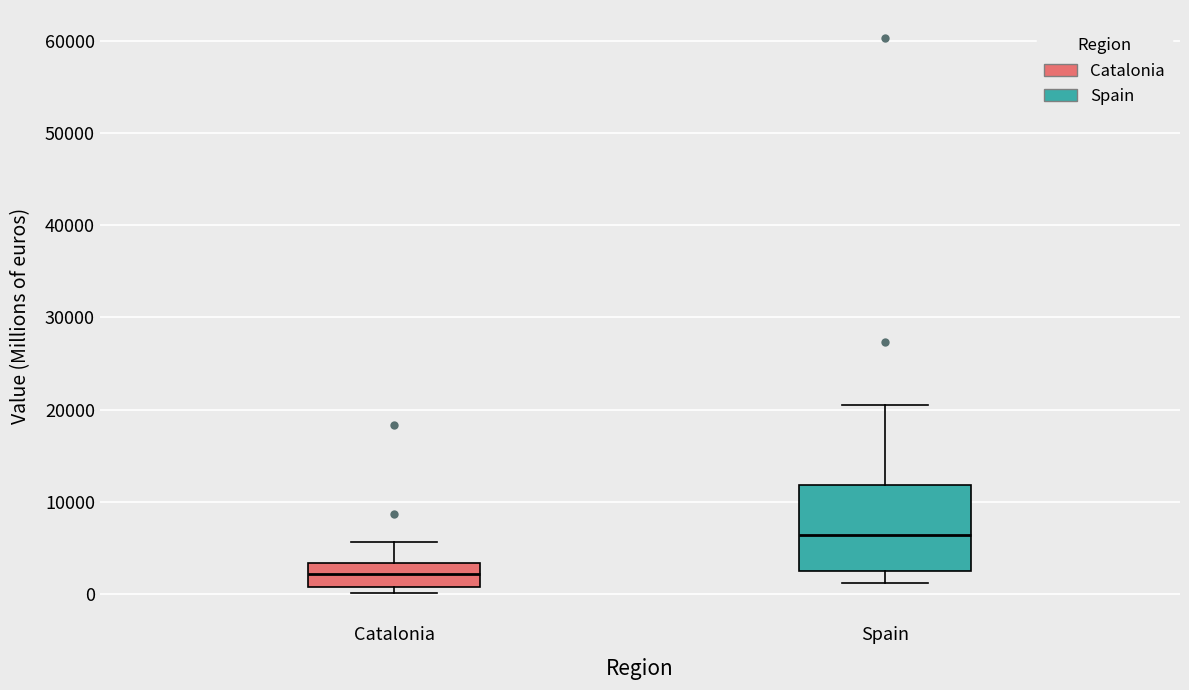

Where is the upper edge of the box for Catalonia on the y-axis? The values are not printed on the chart, so give them approximately, as read against the axis.

3000